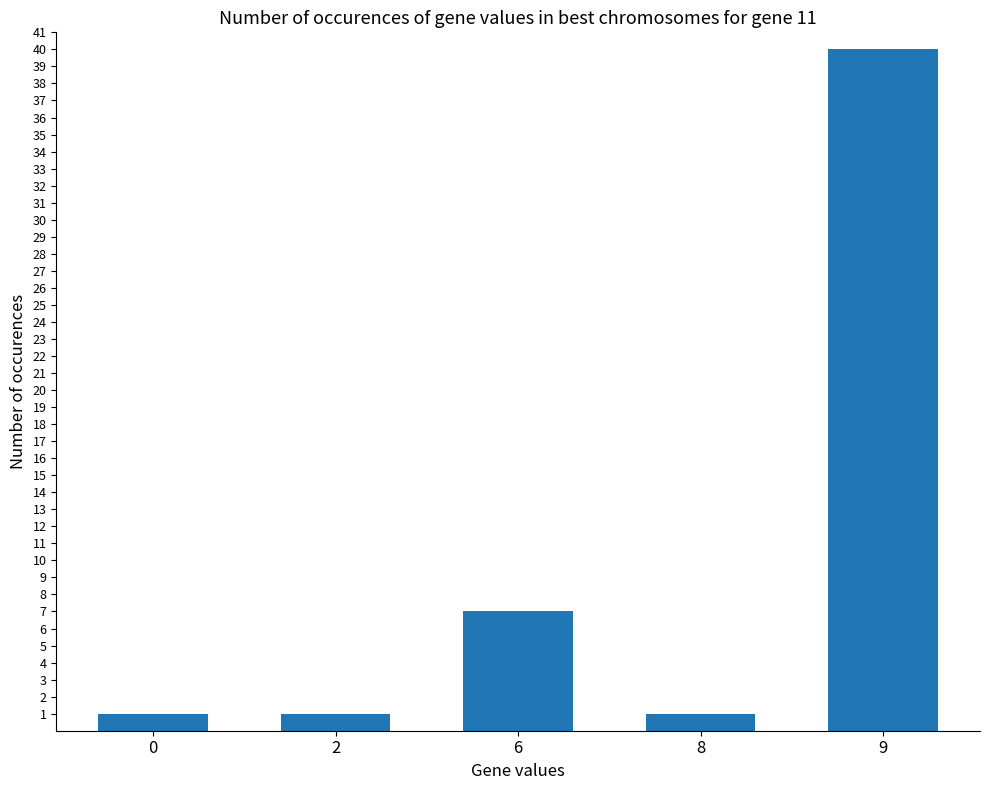

What is the change in value from 2 to 6?

+6